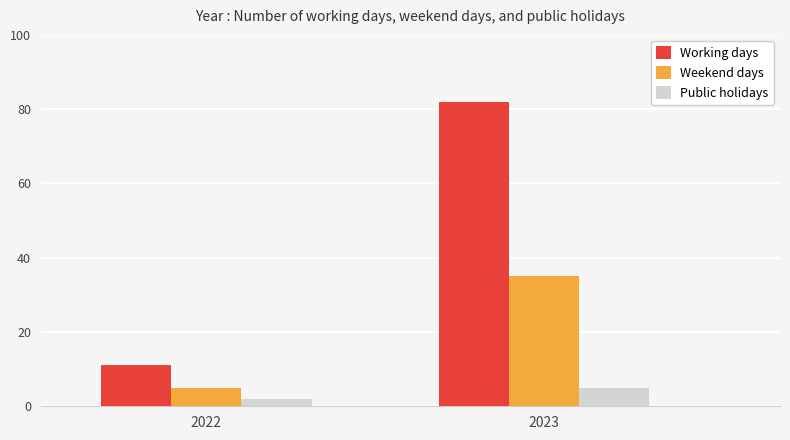

Where is Working days nearest to the value 46?

2022